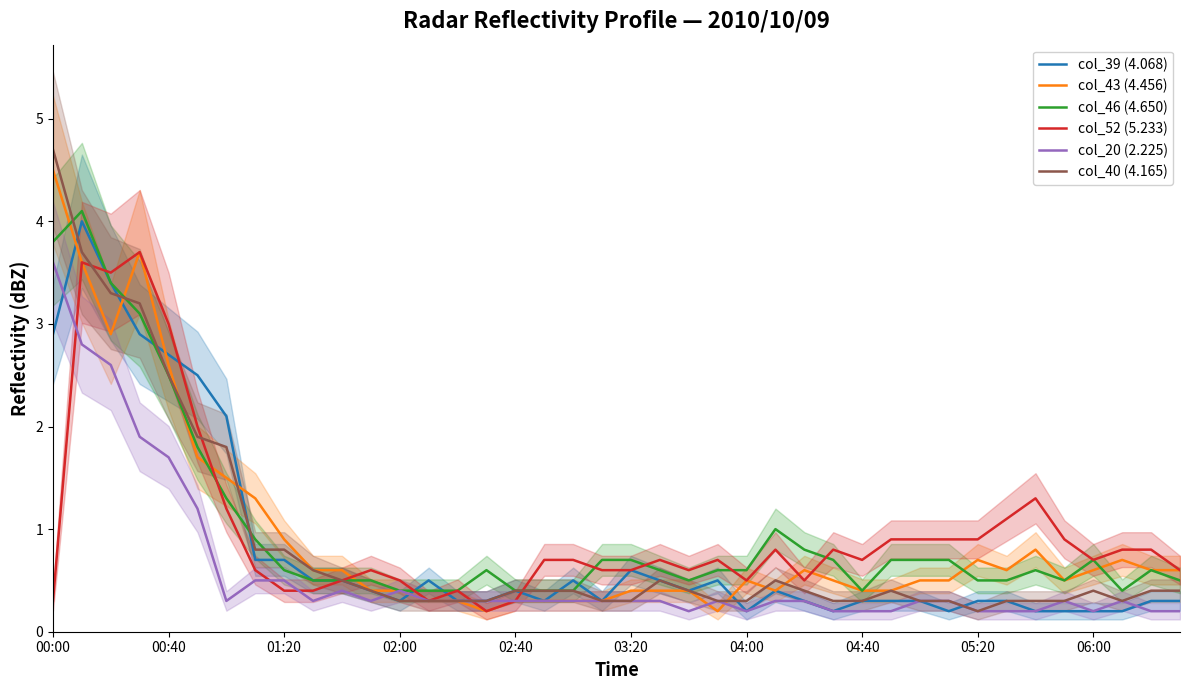

What is the average value of the col_39 (4.068) series?

0.8